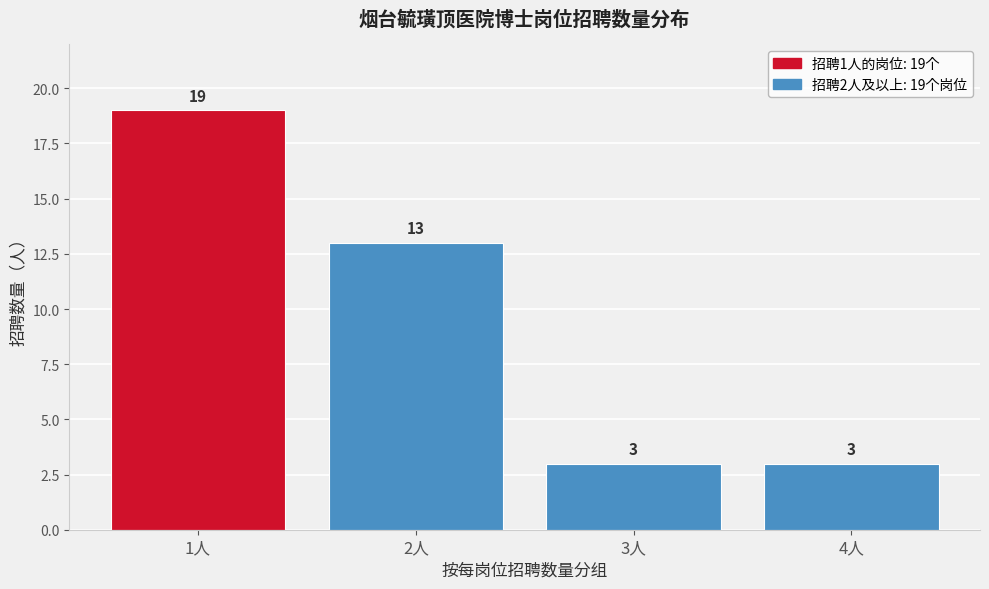

Reading left to right, list all the values displayed in this chart.

1人=19	2人=13	3人=3	4人=3